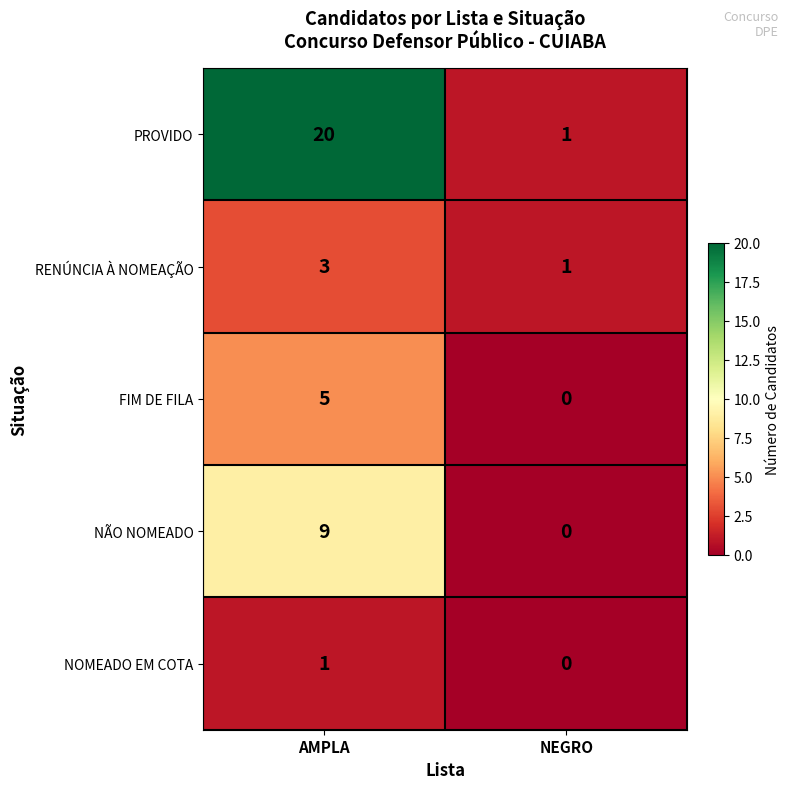

What is the sum of the FIM DE FILA values at NEGRO and AMPLA?

5